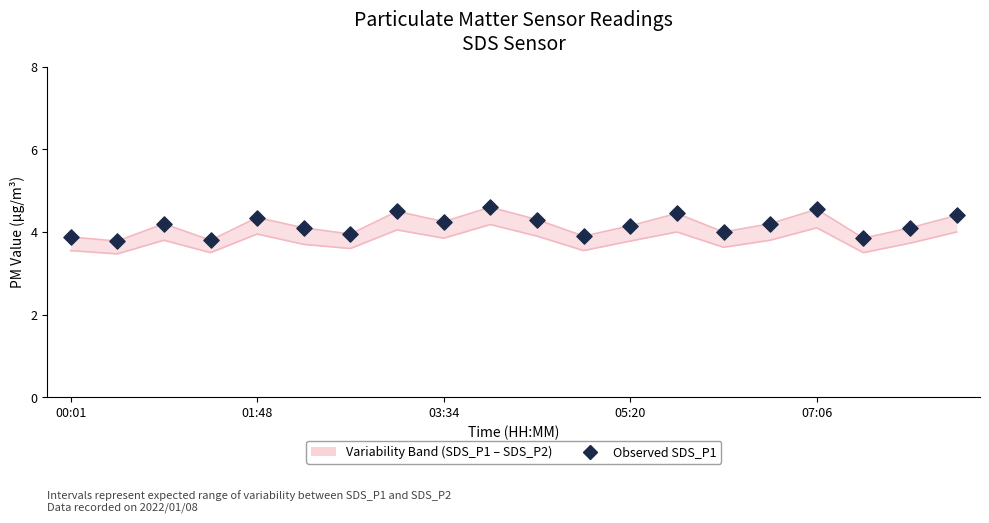

Which has a higher value, 10 or 9?

9